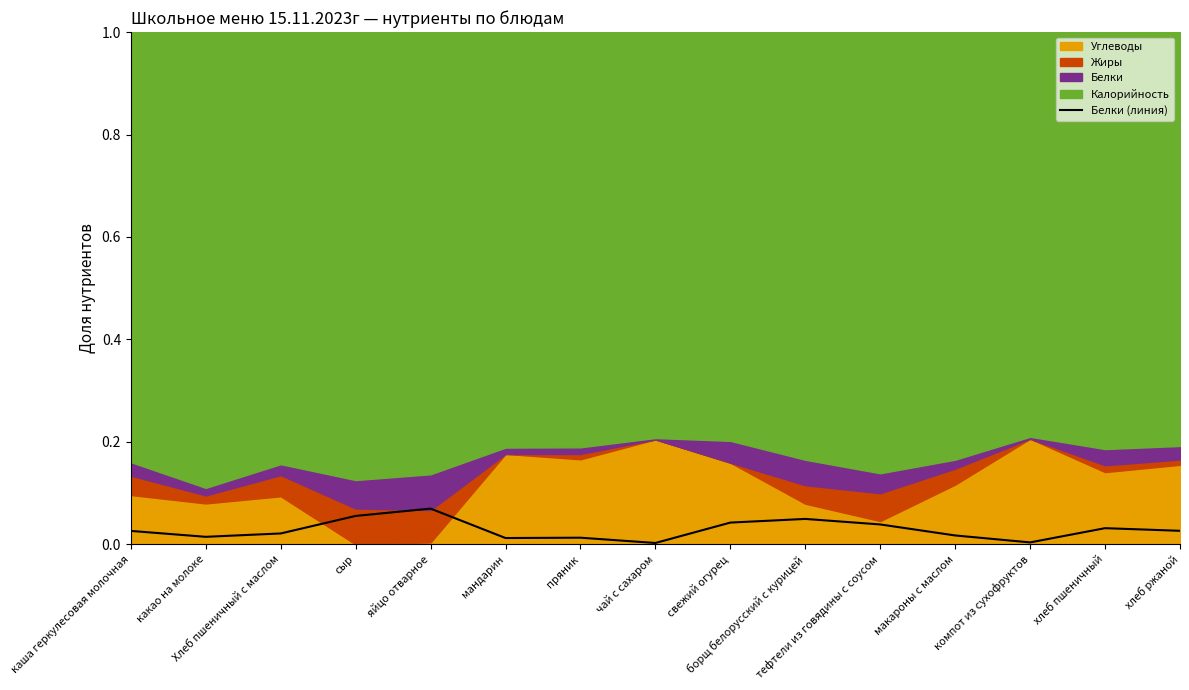

What is the sum of all values?

0.4